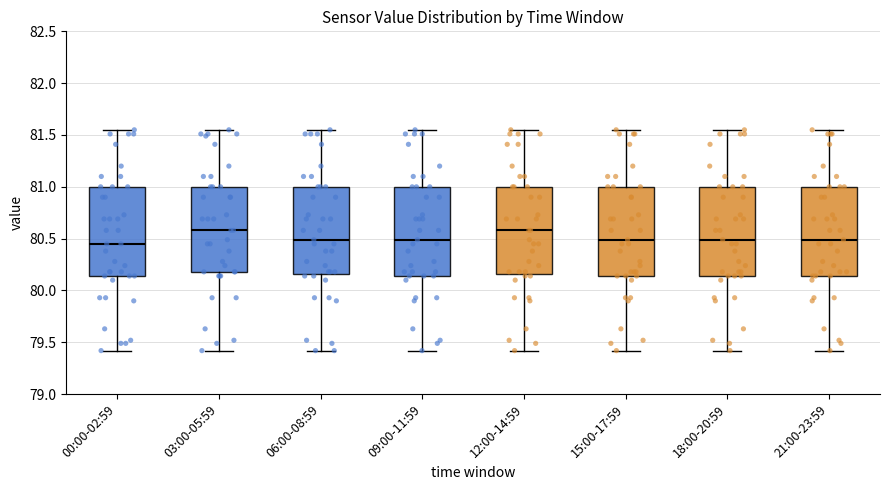

Reading left to right, read every box against the y-axis: the position of its median line, the range the box covers, and the ends of its whiskers. The values are not printed on the chart, so give them approximately, as read against the axis.

00:00-02:59: median 80.45, box 80.15 to 81.00, whiskers 79.40 to 81.55
03:00-05:59: median 80.60, box 80.20 to 81.00, whiskers 79.40 to 81.55
06:00-08:59: median 80.50, box 80.15 to 81.00, whiskers 79.40 to 81.55
09:00-11:59: median 80.50, box 80.15 to 81.00, whiskers 79.40 to 81.55
12:00-14:59: median 80.60, box 80.15 to 81.00, whiskers 79.40 to 81.55
15:00-17:59: median 80.50, box 80.15 to 81.00, whiskers 79.40 to 81.55
18:00-20:59: median 80.50, box 80.15 to 81.00, whiskers 79.40 to 81.55
21:00-23:59: median 80.50, box 80.15 to 81.00, whiskers 79.40 to 81.55